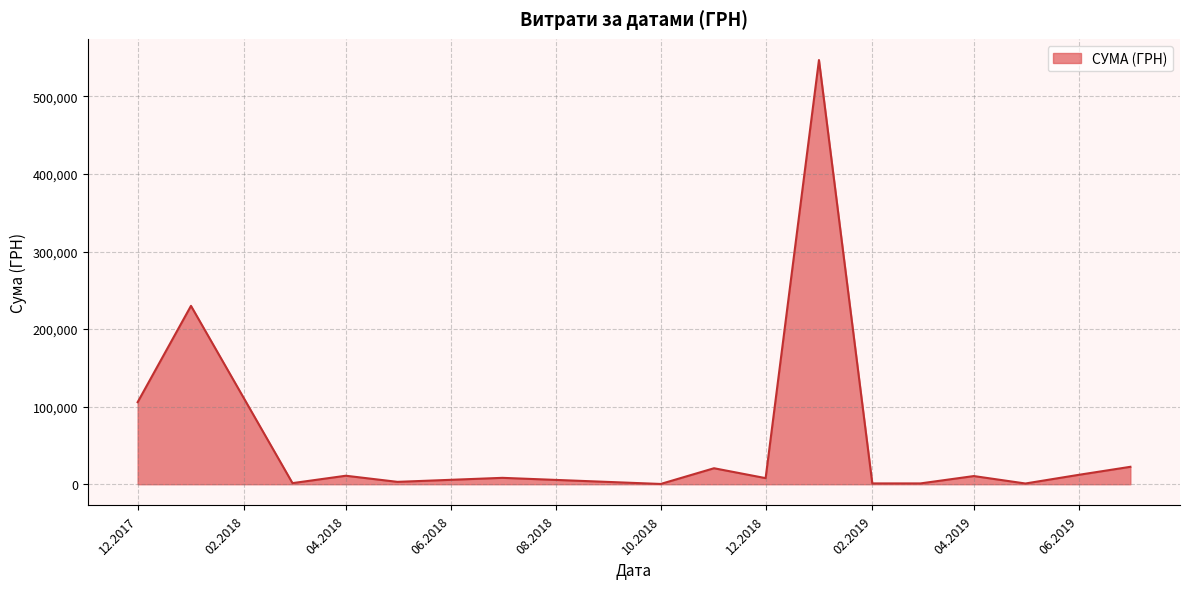

What is the greatest value displayed?

546929.7